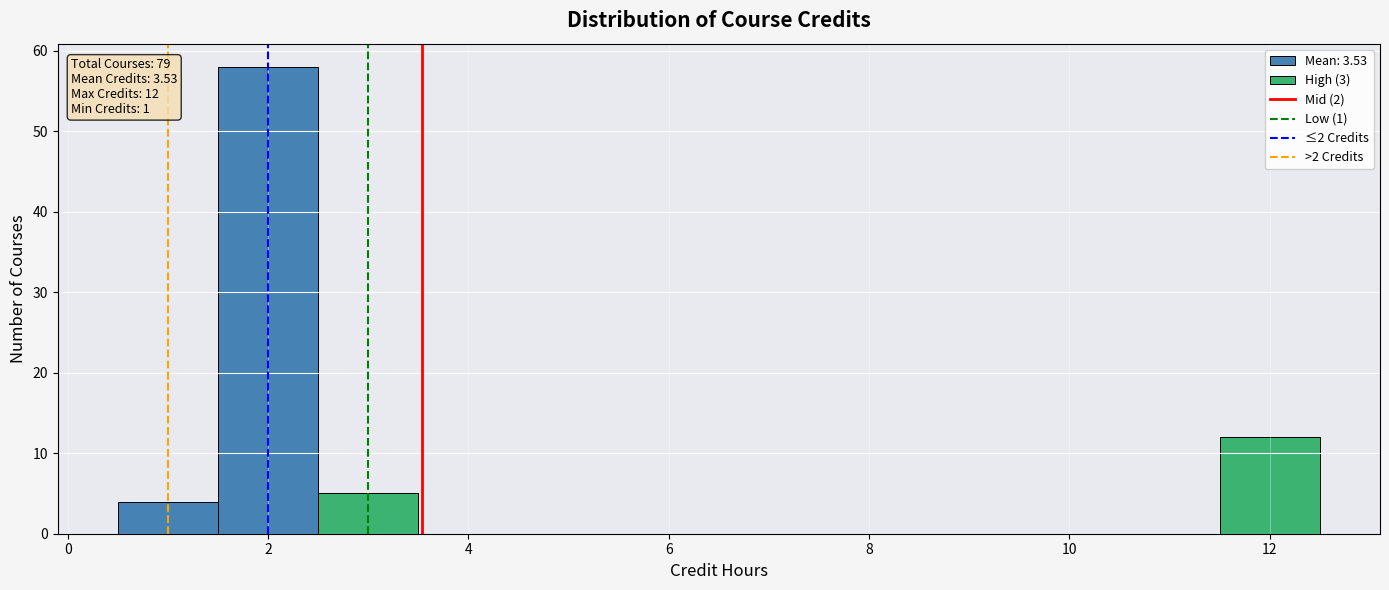

Over which range of the x-axis is the bar tallest?

1.5 to 2.5